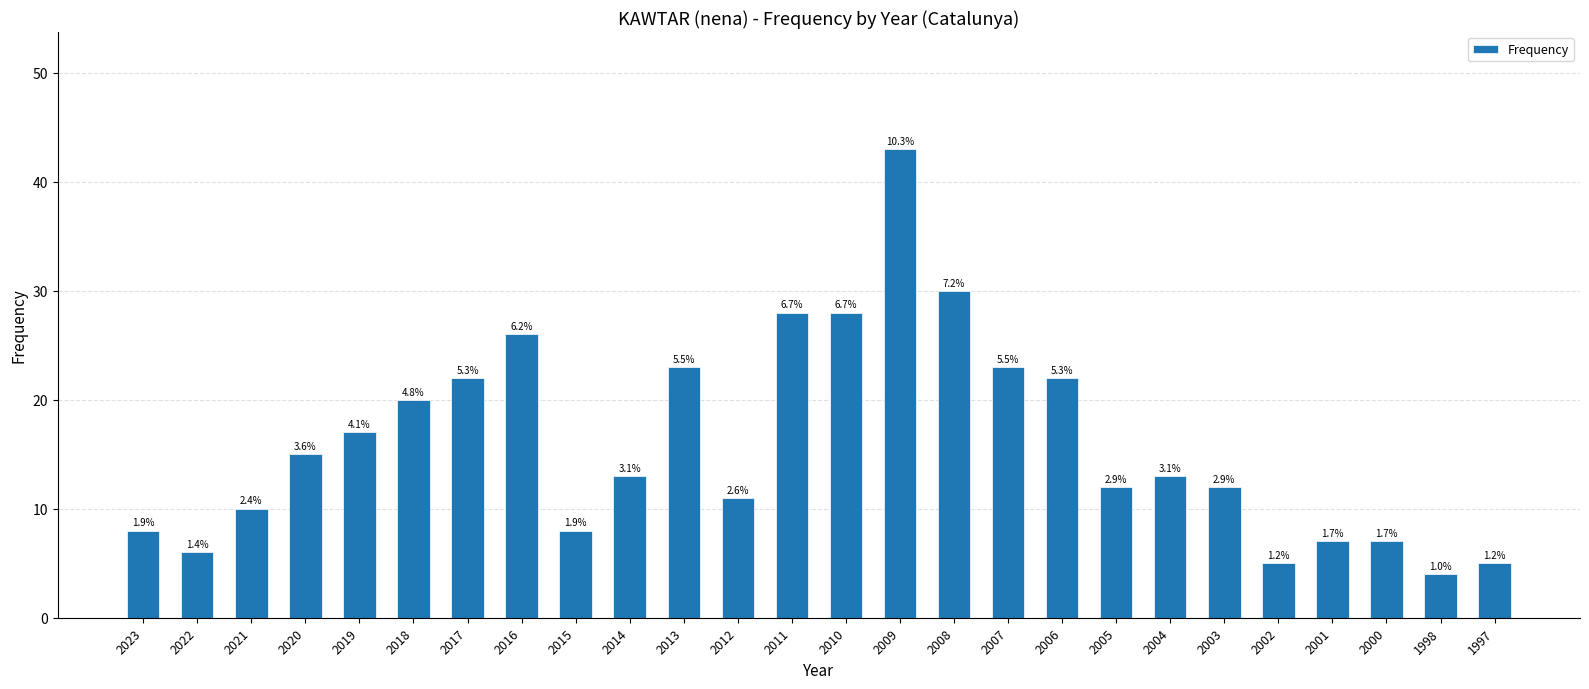

What is the sum of the values at 2014 and 2004?

26